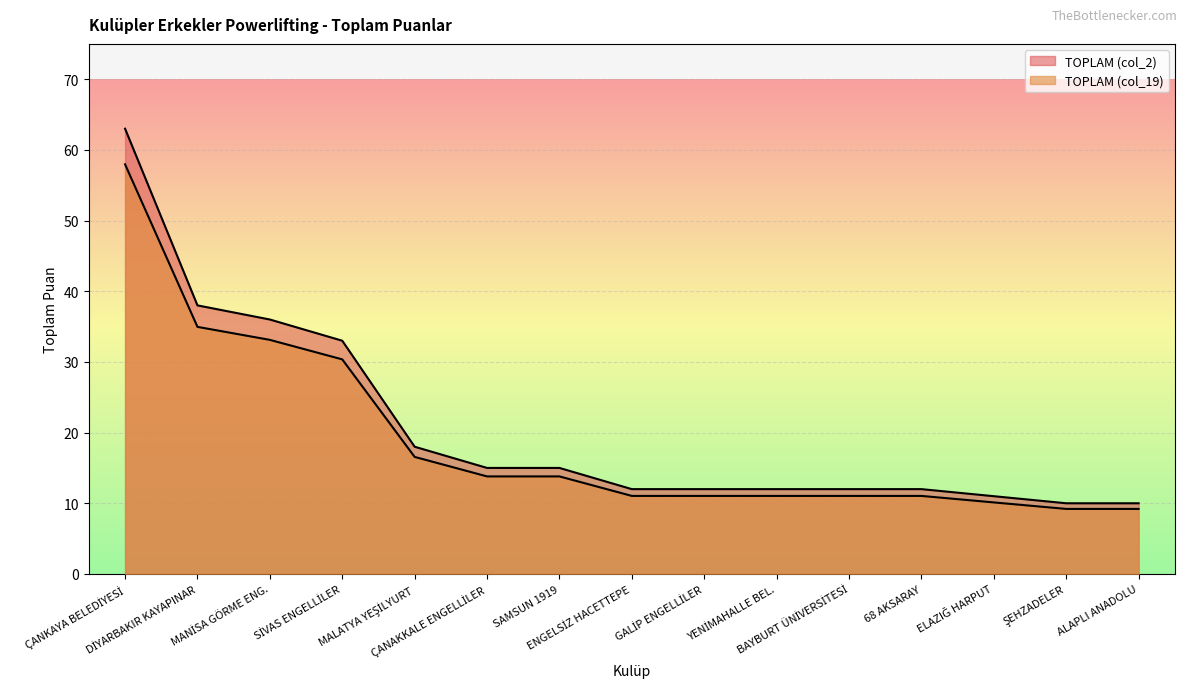

True or false: TOPLAM (col_2) and TOPLAM (col_19) intersect in this chart.

False